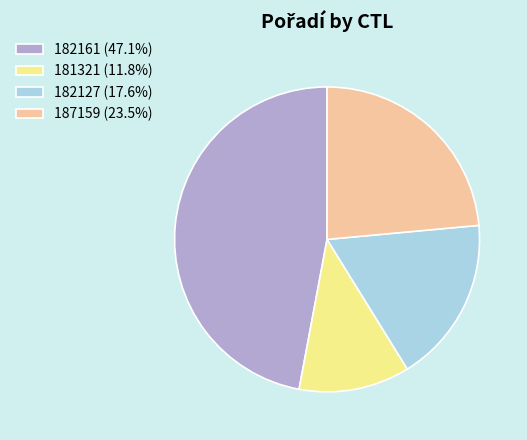

Is 182127 the majority of the pie?

No